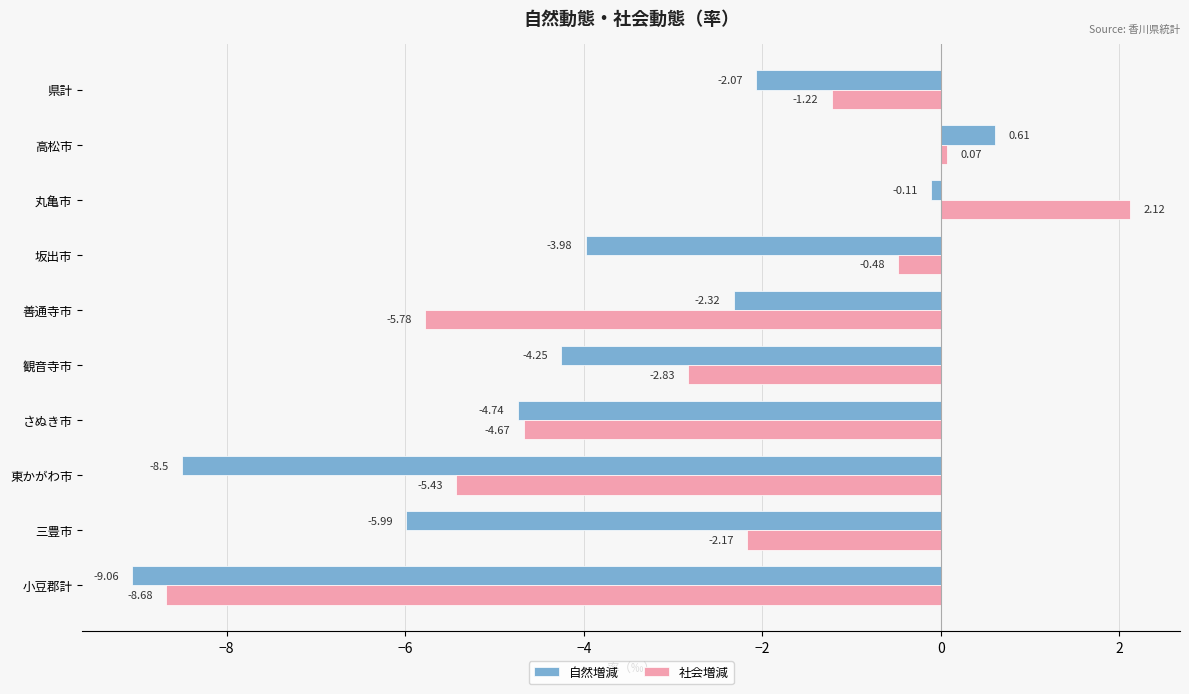

What is the difference between the maximum and second lowest values in the 社会増減 series?

7.9